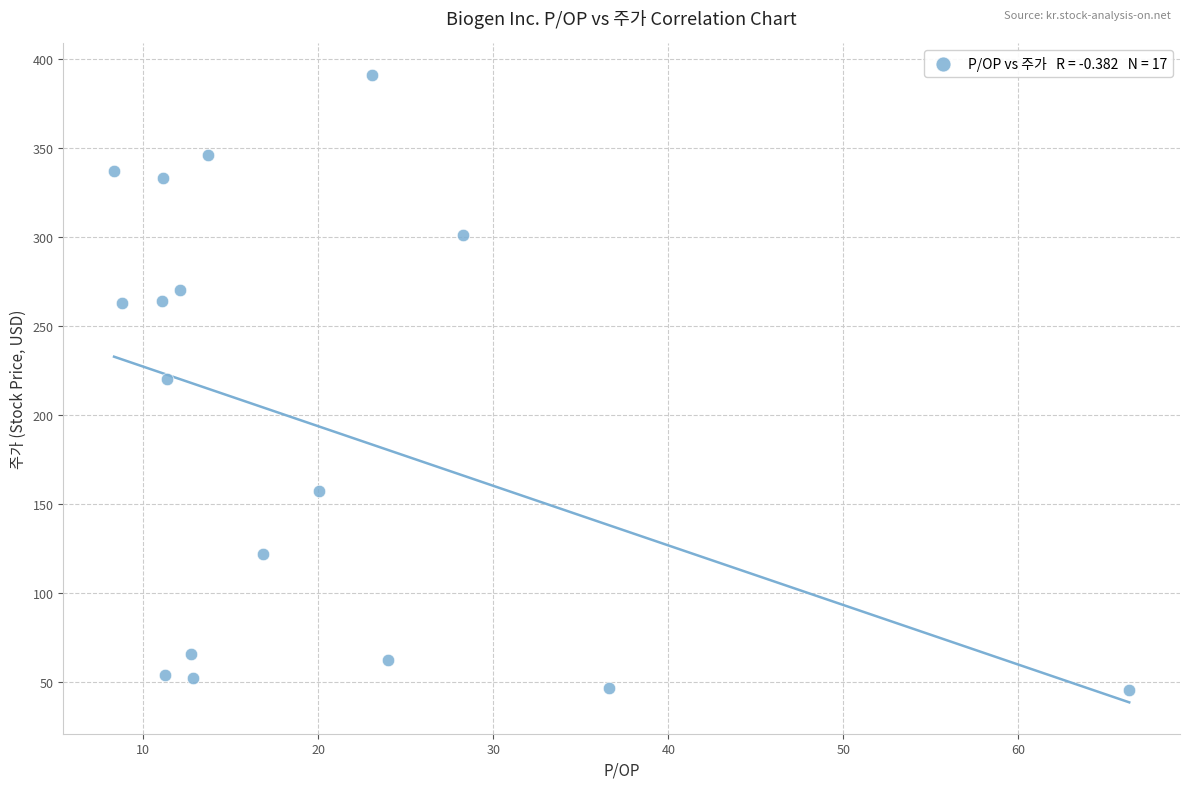

What is the range of X values (max minus min)?

58.0